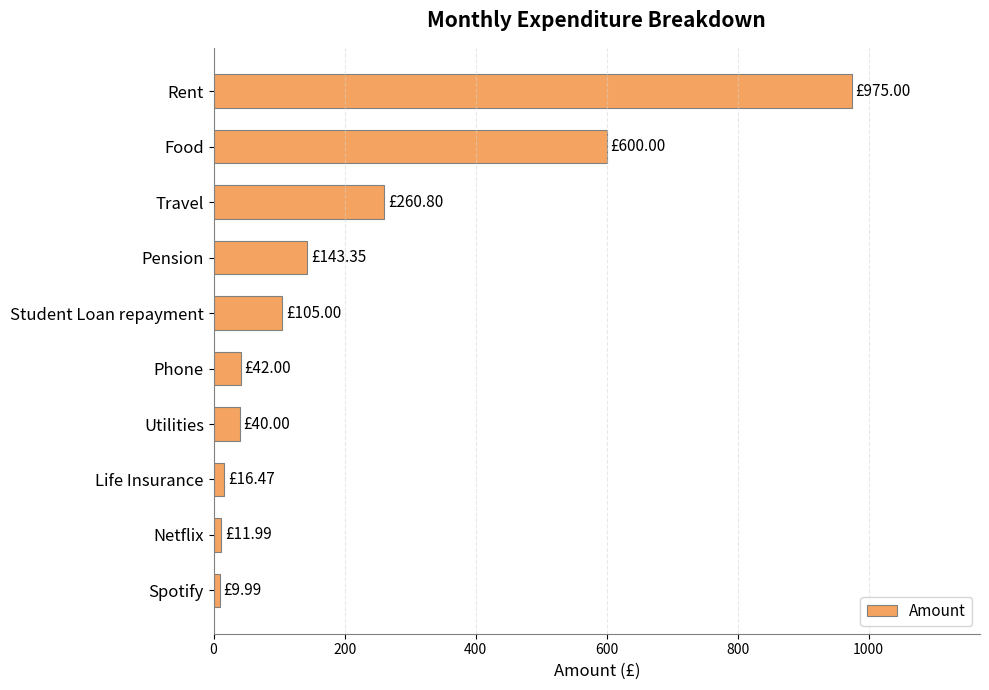

What is the average value?

220.5